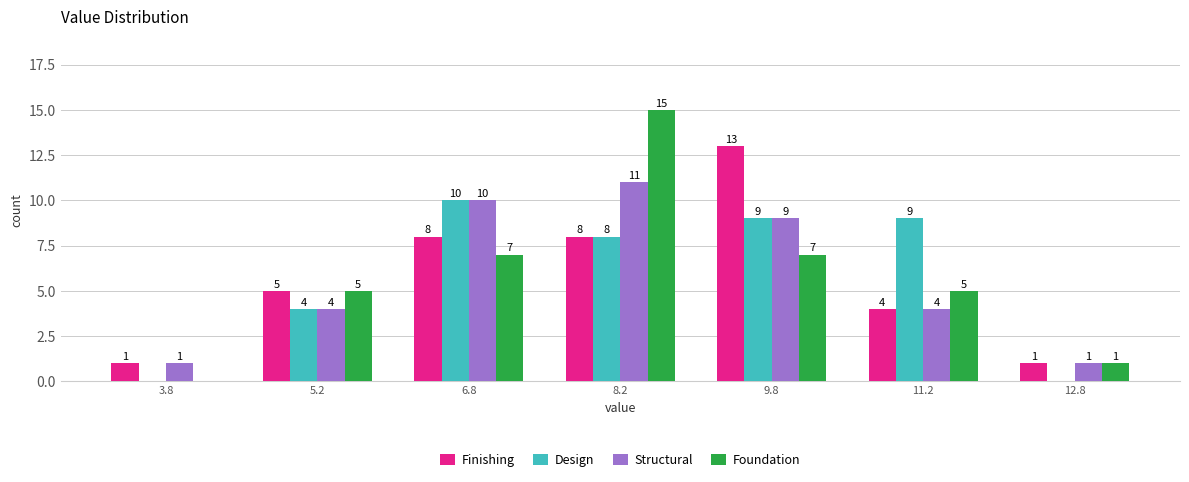

Reading left to right, list all the values displayed in this chart.

Finishing: 3.8=1	5.2=5	6.8=8	8.2=8	9.8=13	11.2=4	12.8=1
Design: 3.8=0	5.2=4	6.8=10	8.2=8	9.8=9	11.2=9	12.8=0
Structural: 3.8=1	5.2=4	6.8=10	8.2=11	9.8=9	11.2=4	12.8=1
Foundation: 3.8=0	5.2=5	6.8=7	8.2=15	9.8=7	11.2=5	12.8=1